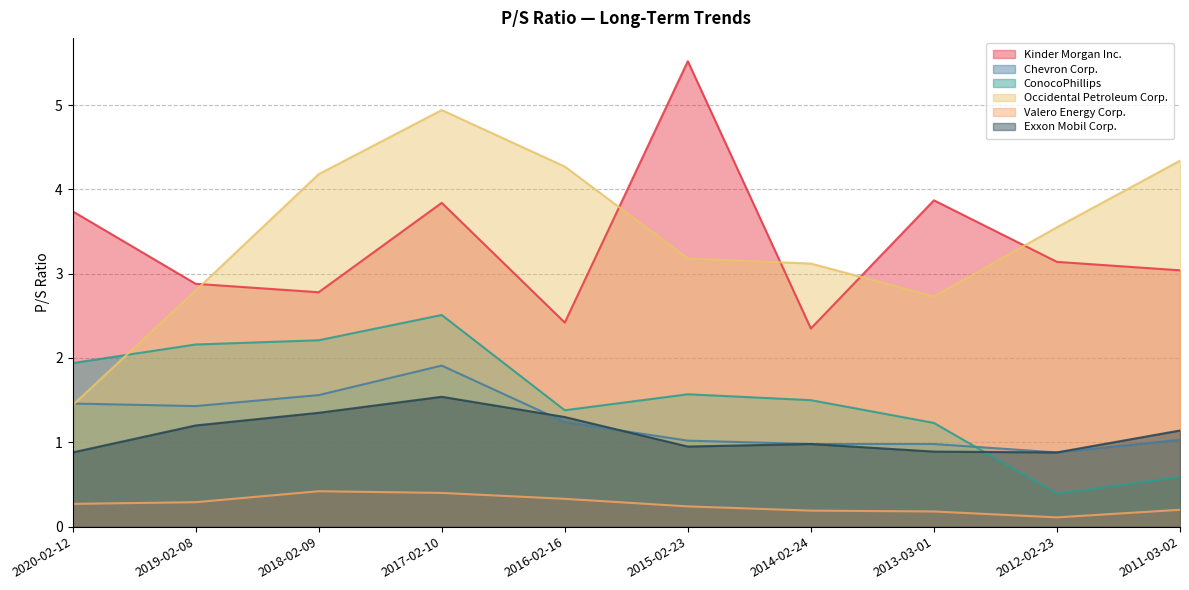

True or false: ConocoPhillips has more than 0 interior local peaks.

True